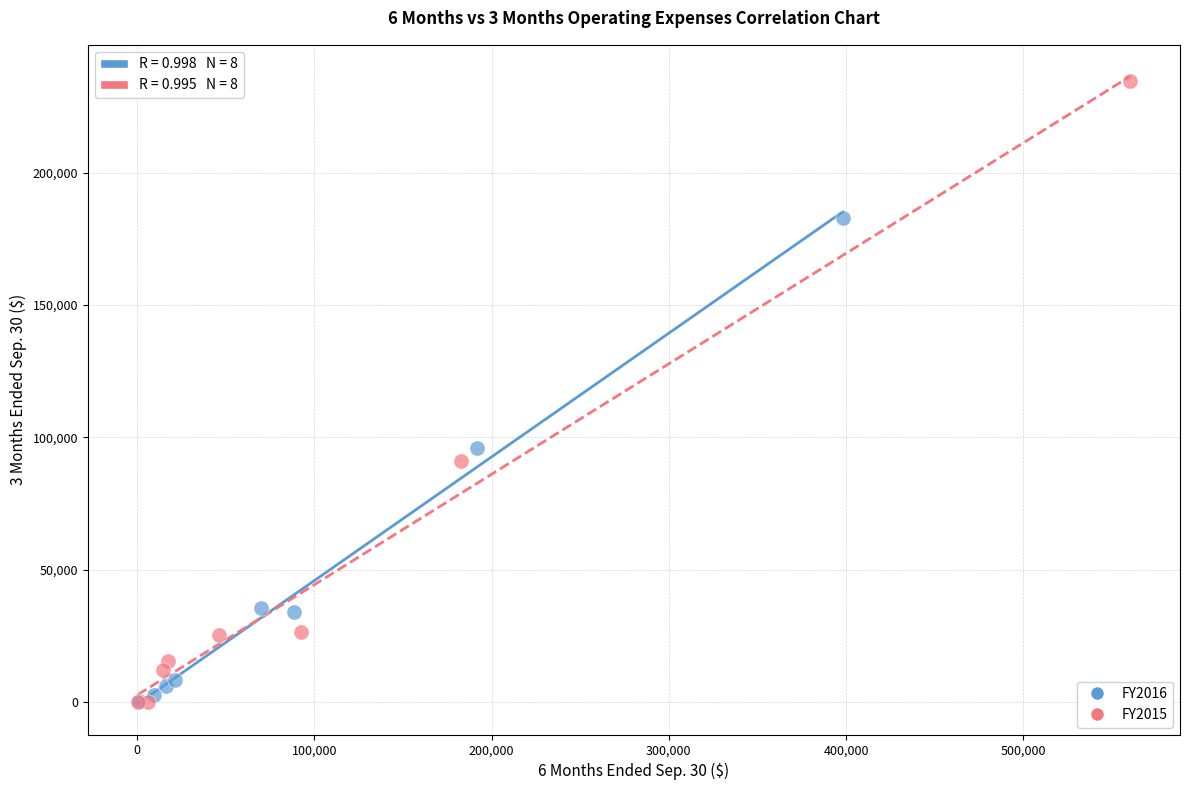

Which series reaches the maximum Y coordinate?

FY2015